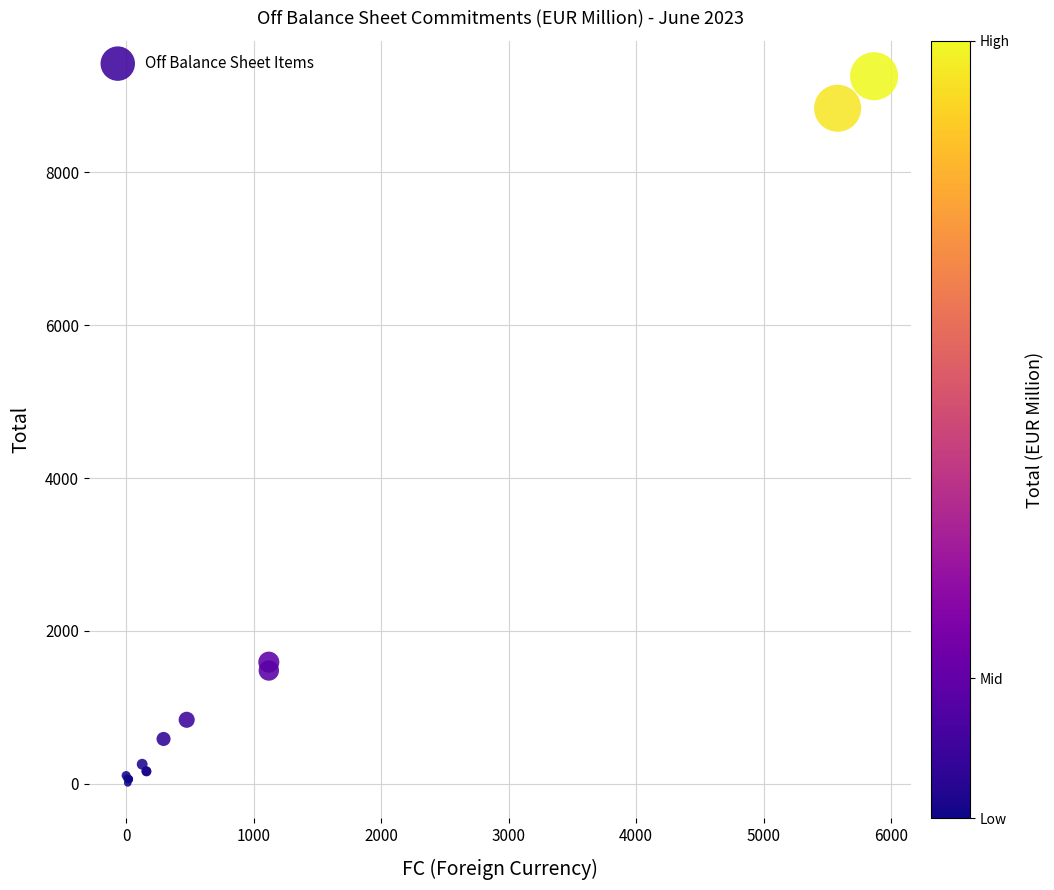

What Y value in the scatter plot is closest to 4633?

1592.3